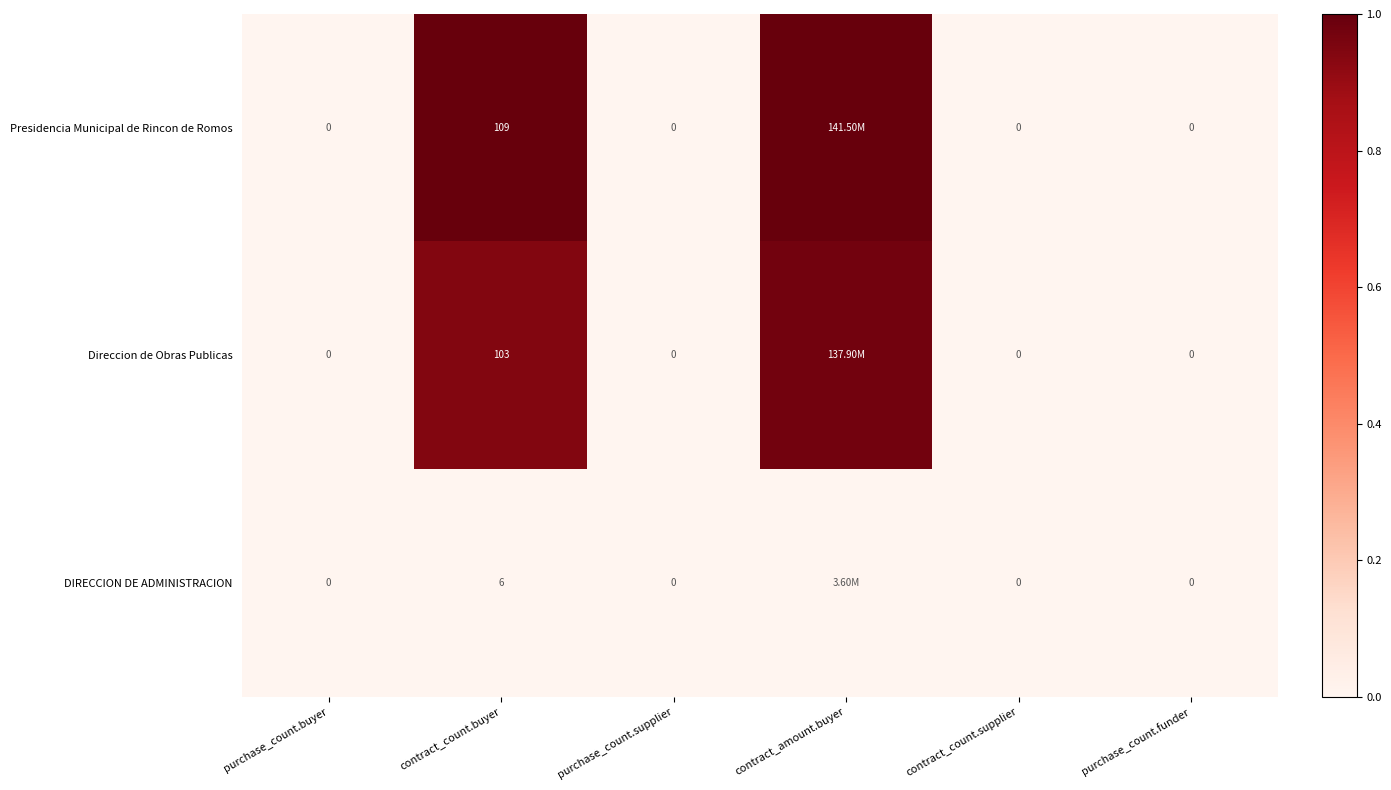

Which series changed the most between contract_count.buyer and contract_count.supplier?

Presidencia Municipal de Rincon de Romos